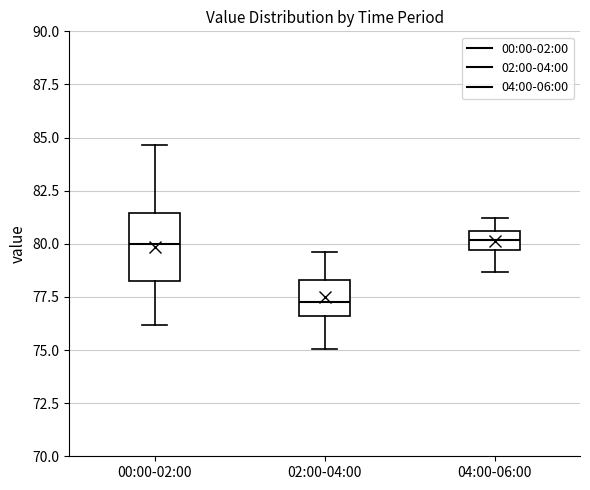

Comparing the boxes themselves (not the whiskers), which one is the tallest?

00:00-02:00